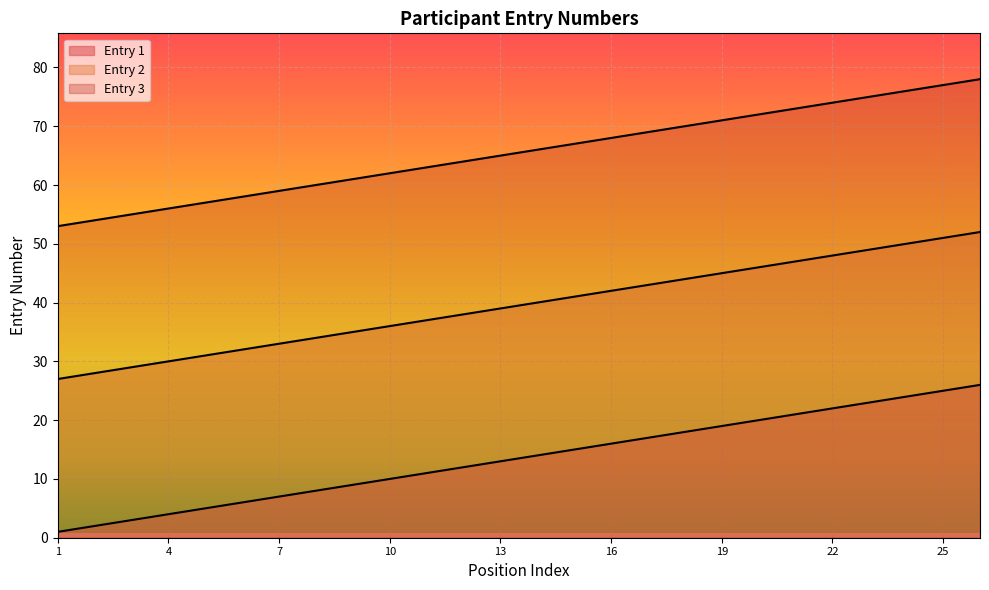

List the series in order of their peak value, highest first.

Entry 3, Entry 2, Entry 1